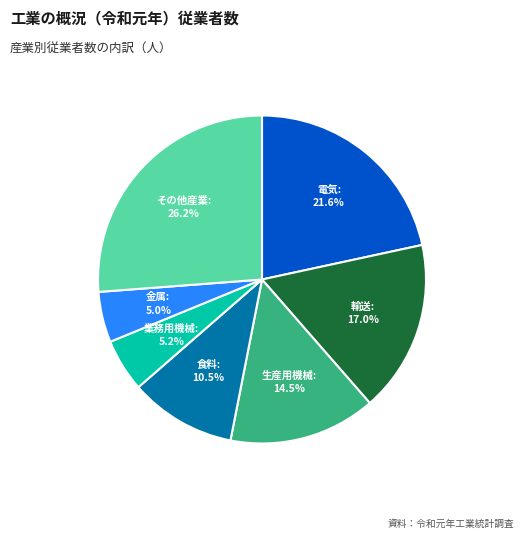

Does any single category account for the majority?

No